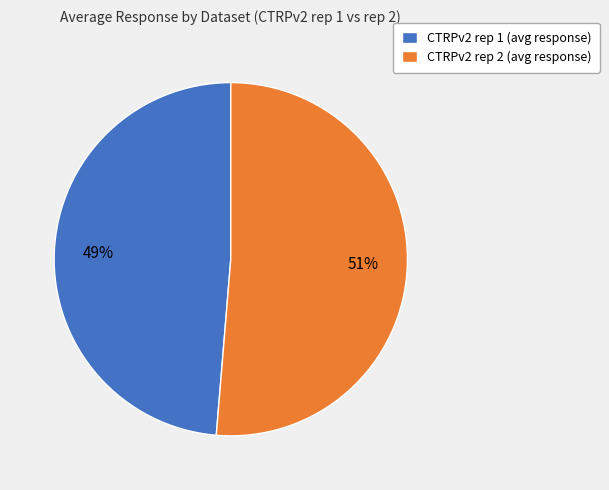

How many segments does this pie chart have?

2